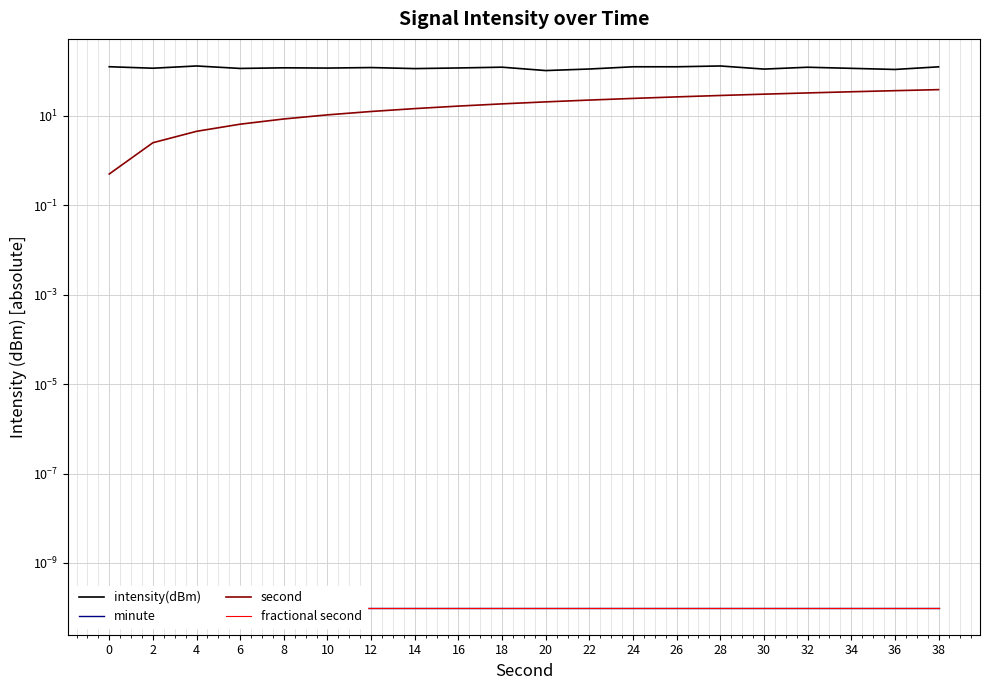

What is the greatest value displayed?

130.2